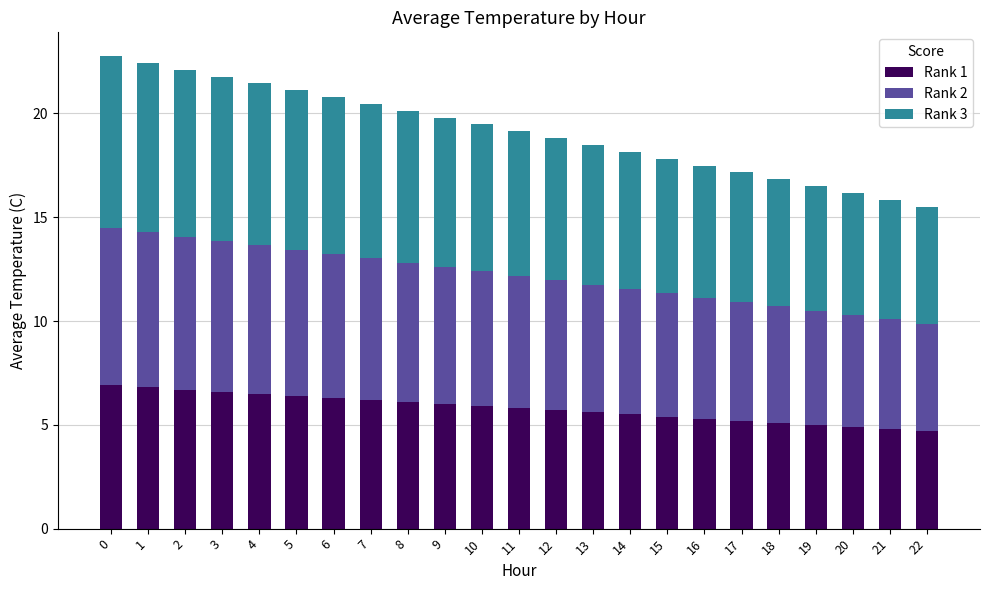

Is it true that Rank 1 equals 6.0 at 9?

True